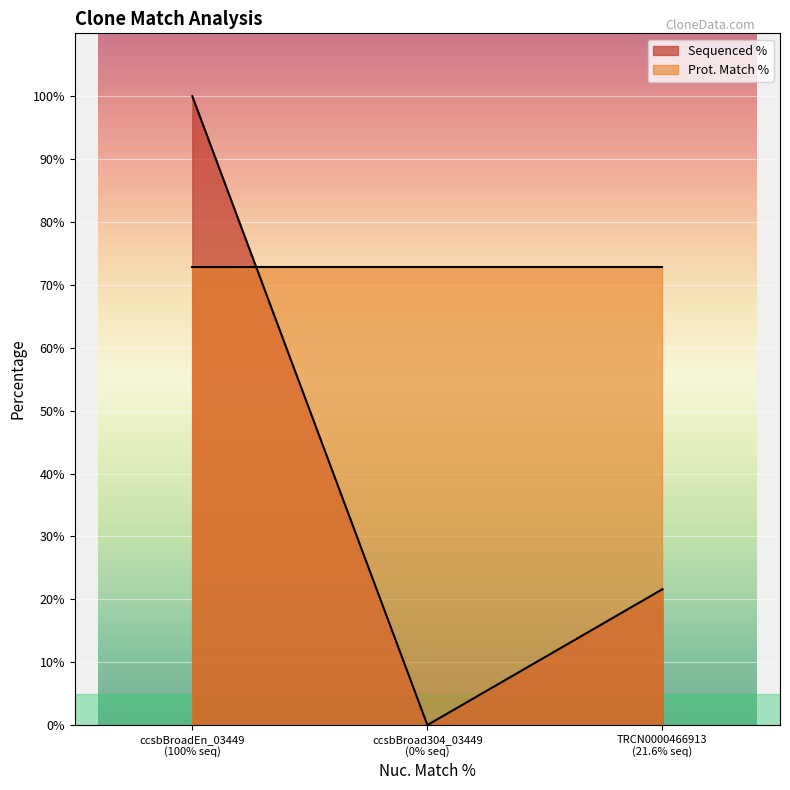

List the series in order of their overall mean, highest first.

Prot. Match %, Sequenced %